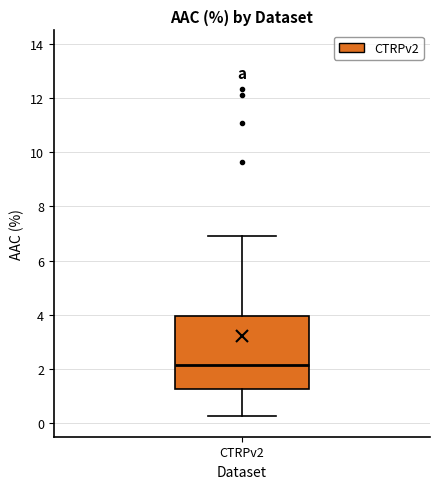

Read this box plot against the y-axis: the position of the median line, the range covered by the box, and the ends of both whiskers. The values are not printed on the chart, so give them approximately, as read against the axis.

median 2.2, box 1.2 to 4.0, whiskers 0.2 to 6.8